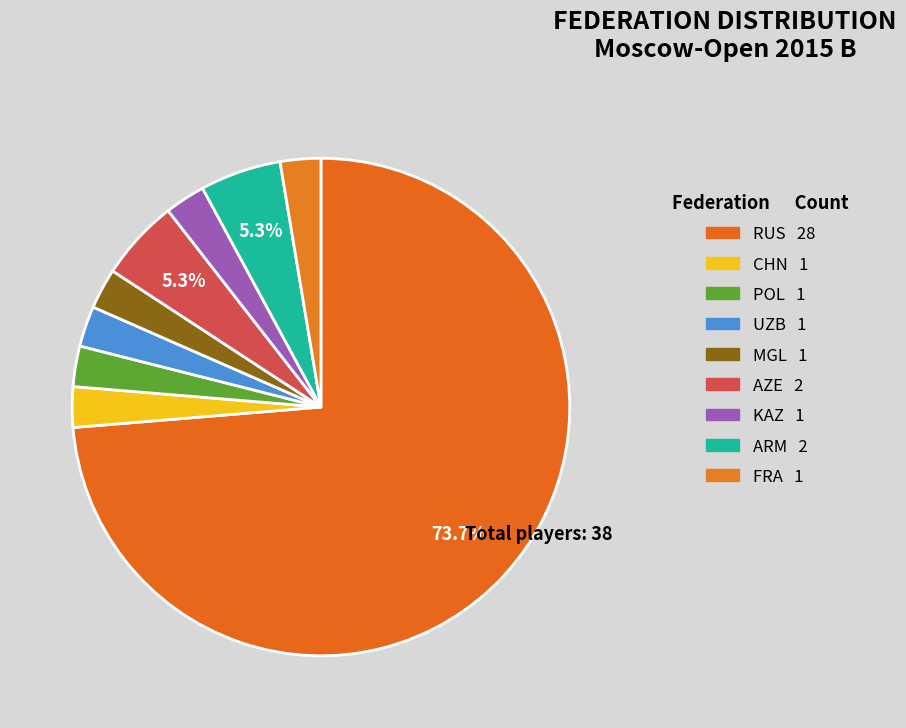

Count the number of slices in the pie.

9